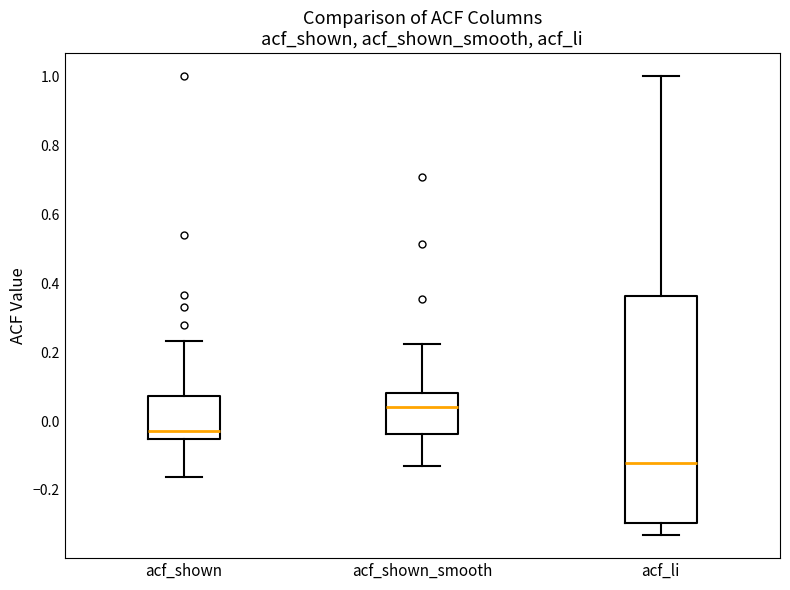

Reading left to right, read every box against the y-axis: the position of its median line, the range the box covers, and the ends of its whiskers. The values are not printed on the chart, so give them approximately, as read against the axis.

acf_shown: median -0.02, box -0.06 to 0.08, whiskers -0.16 to 0.24
acf_shown_smooth: median 0.04, box -0.04 to 0.08, whiskers -0.12 to 0.22
acf_li: median -0.12, box -0.30 to 0.36, whiskers -0.34 to 1.00